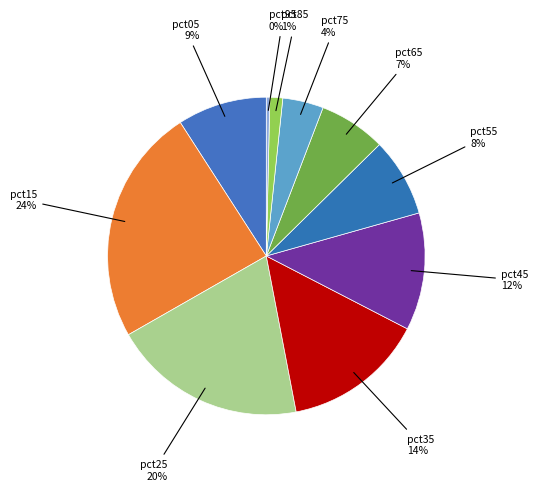

Which slice is the smallest?

pct95